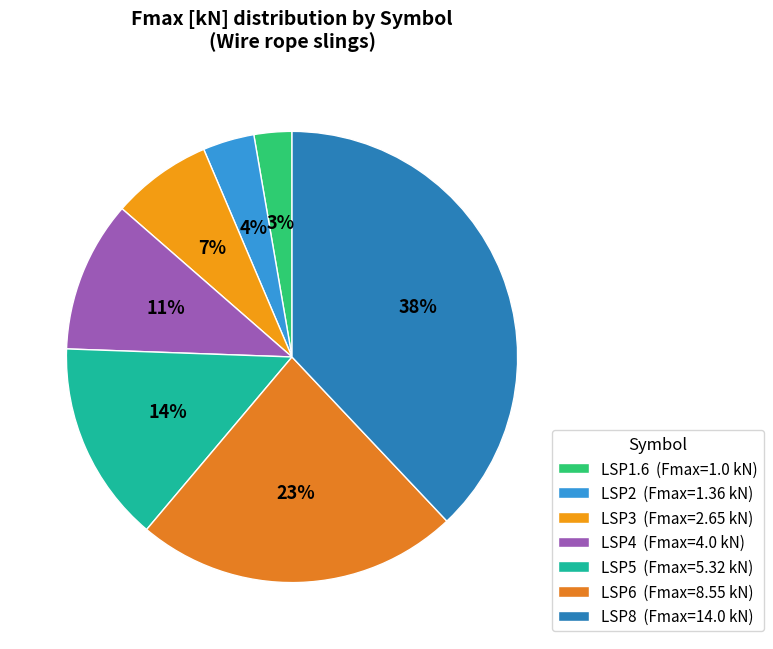

To the nearest percent, what percentage of the pie is LSP6?

23%